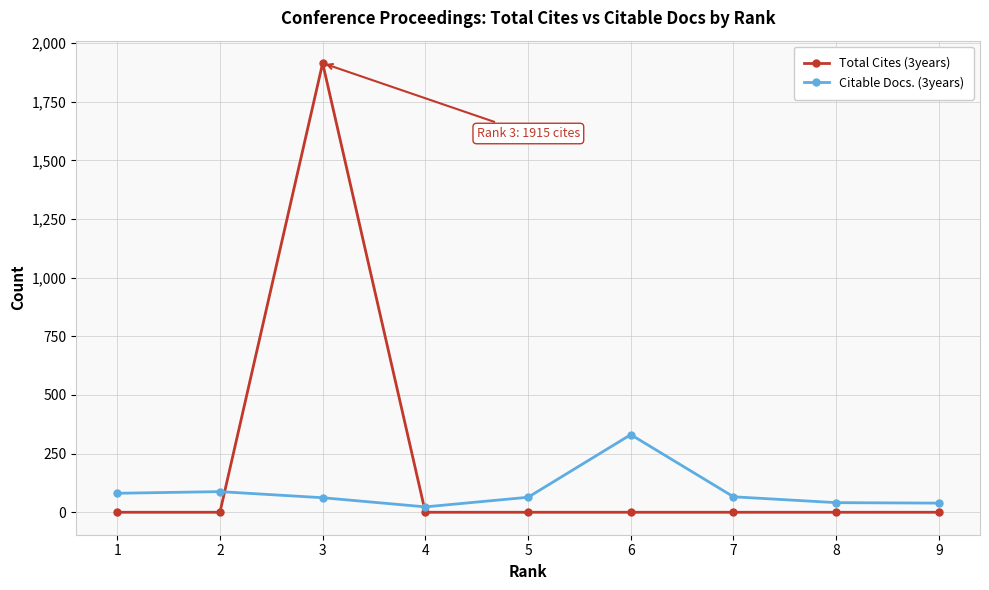

At which category is the sum across all series the highest?

3